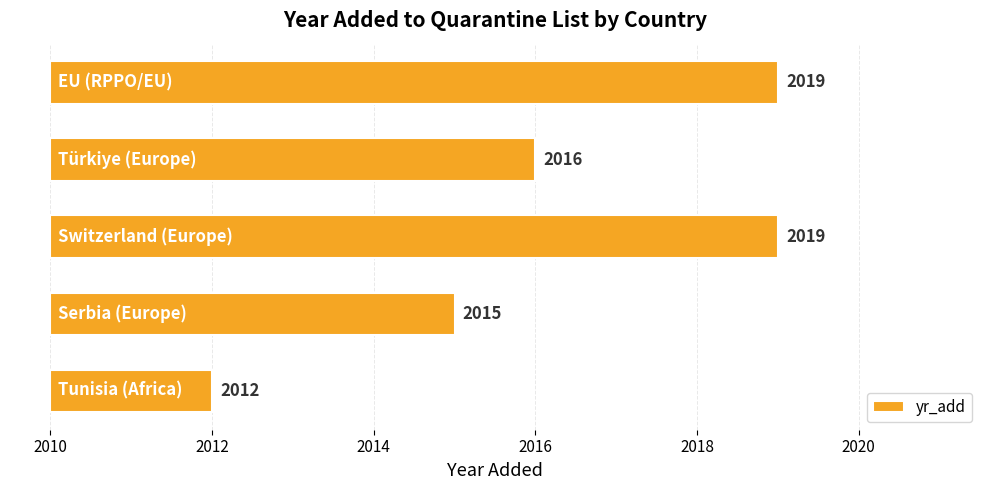

Which has a higher value, 2008 or 2012?

2012